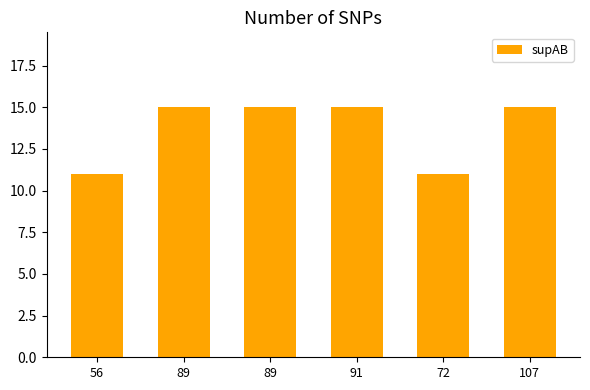

What is the difference between the maximum and minimum values?

4